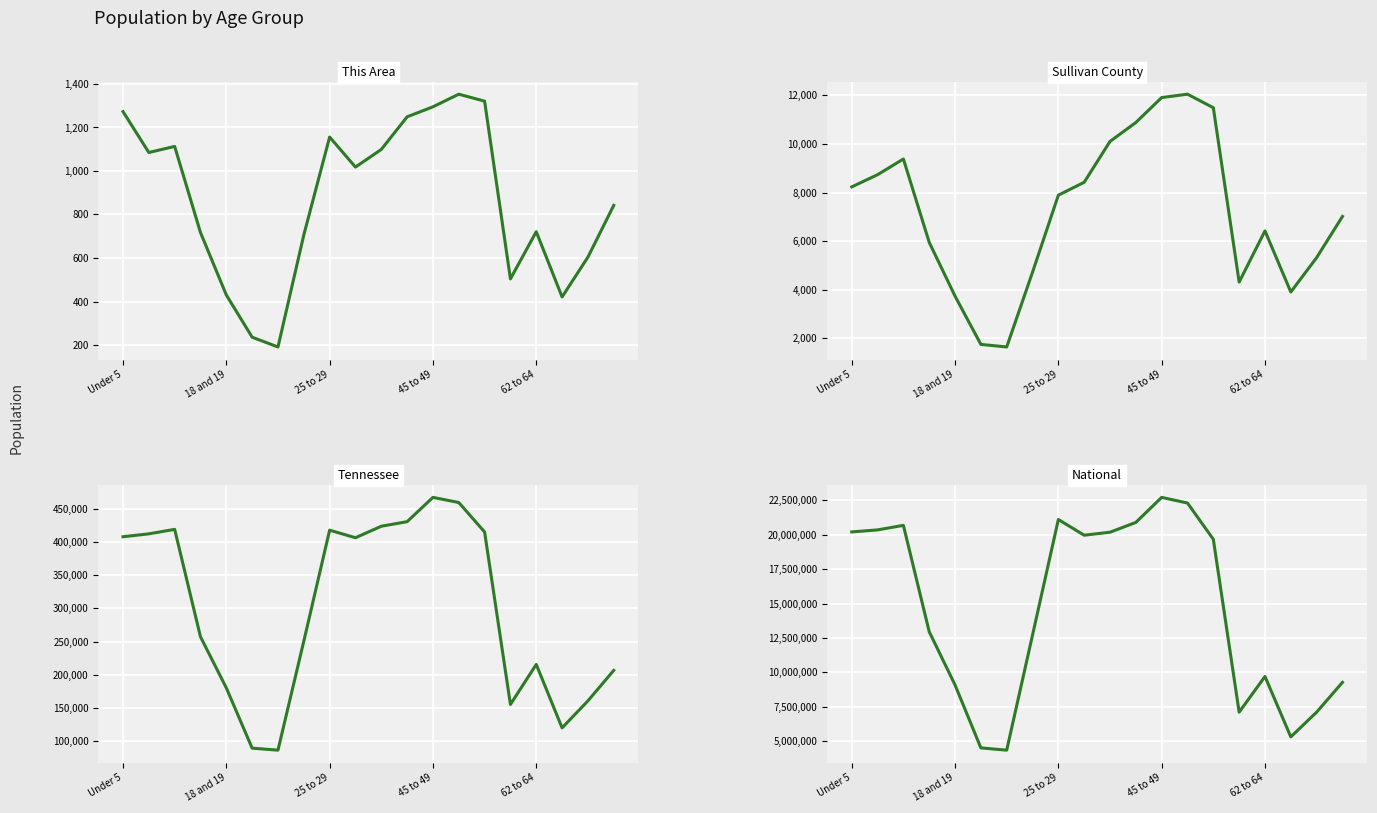

Is it true that National equals 17075917 at 62 to 64?

False